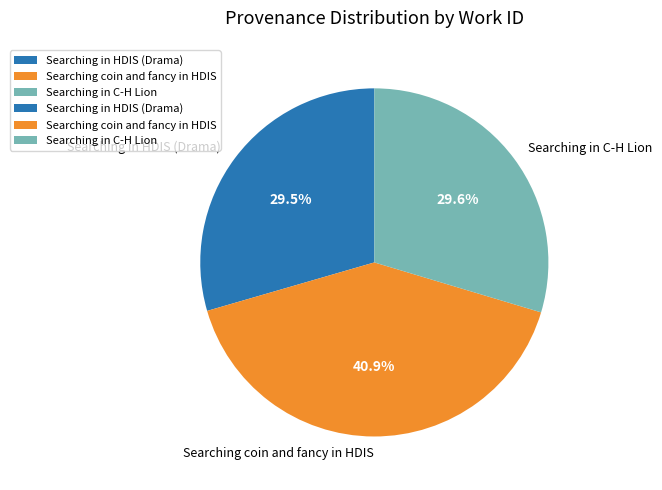

How many slices are in this pie chart?

3